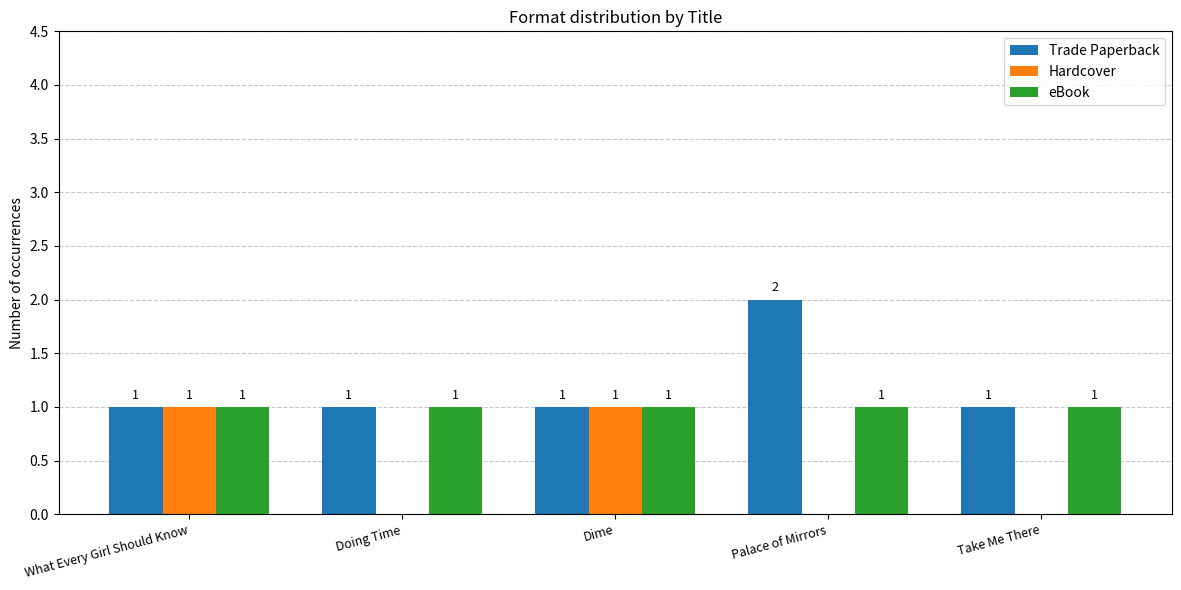

How many Hardcover values are between 0 and 1?

5